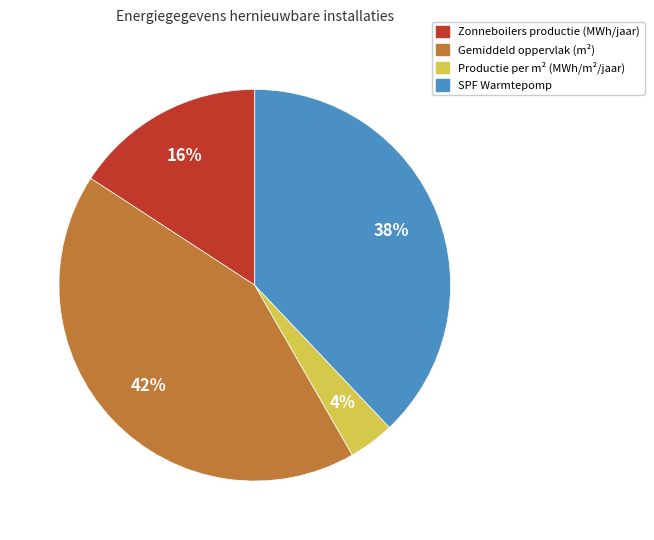

Is there any slice that represents more than half of the pie?

No